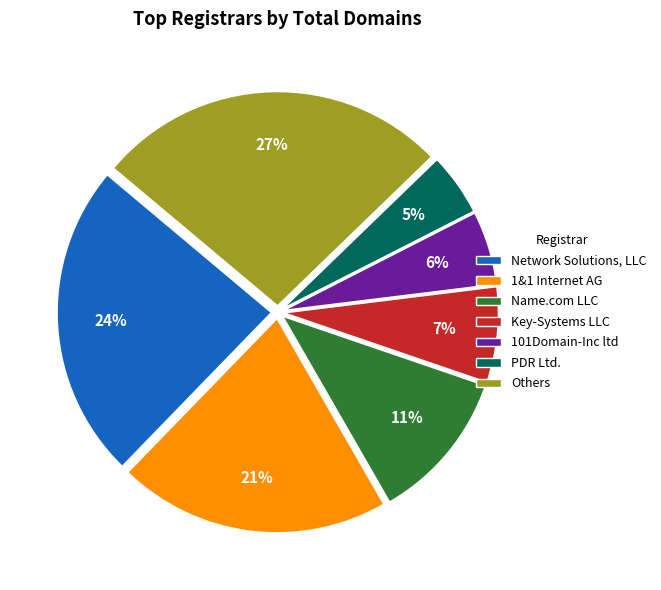

Do 101Domain-Inc ltd and PDR Ltd. together represent more than half of the pie?

No